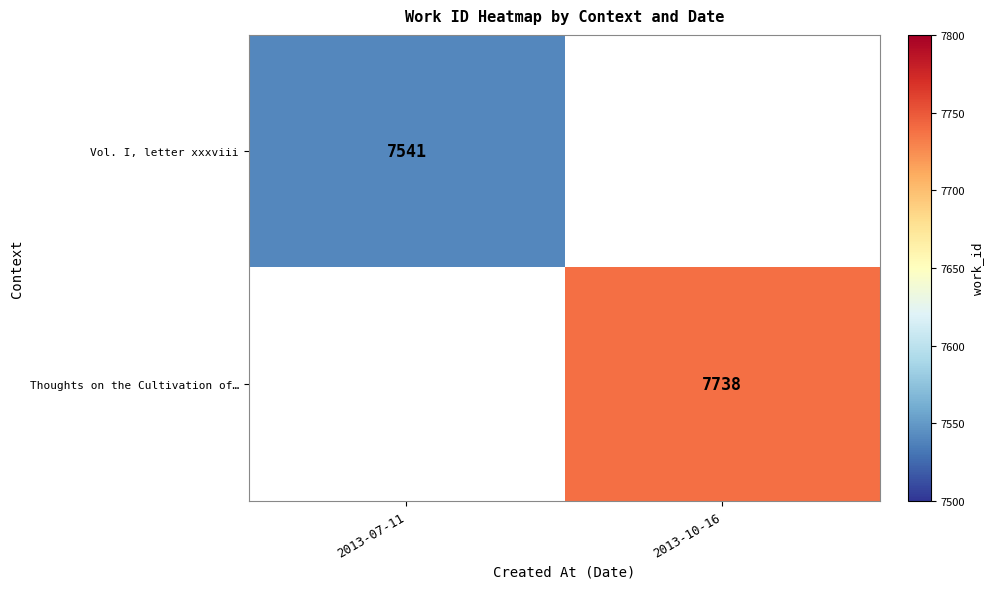

The Thoughts on the Cultivation of… series shows 4893 at 2013-10-16. True or false?

False